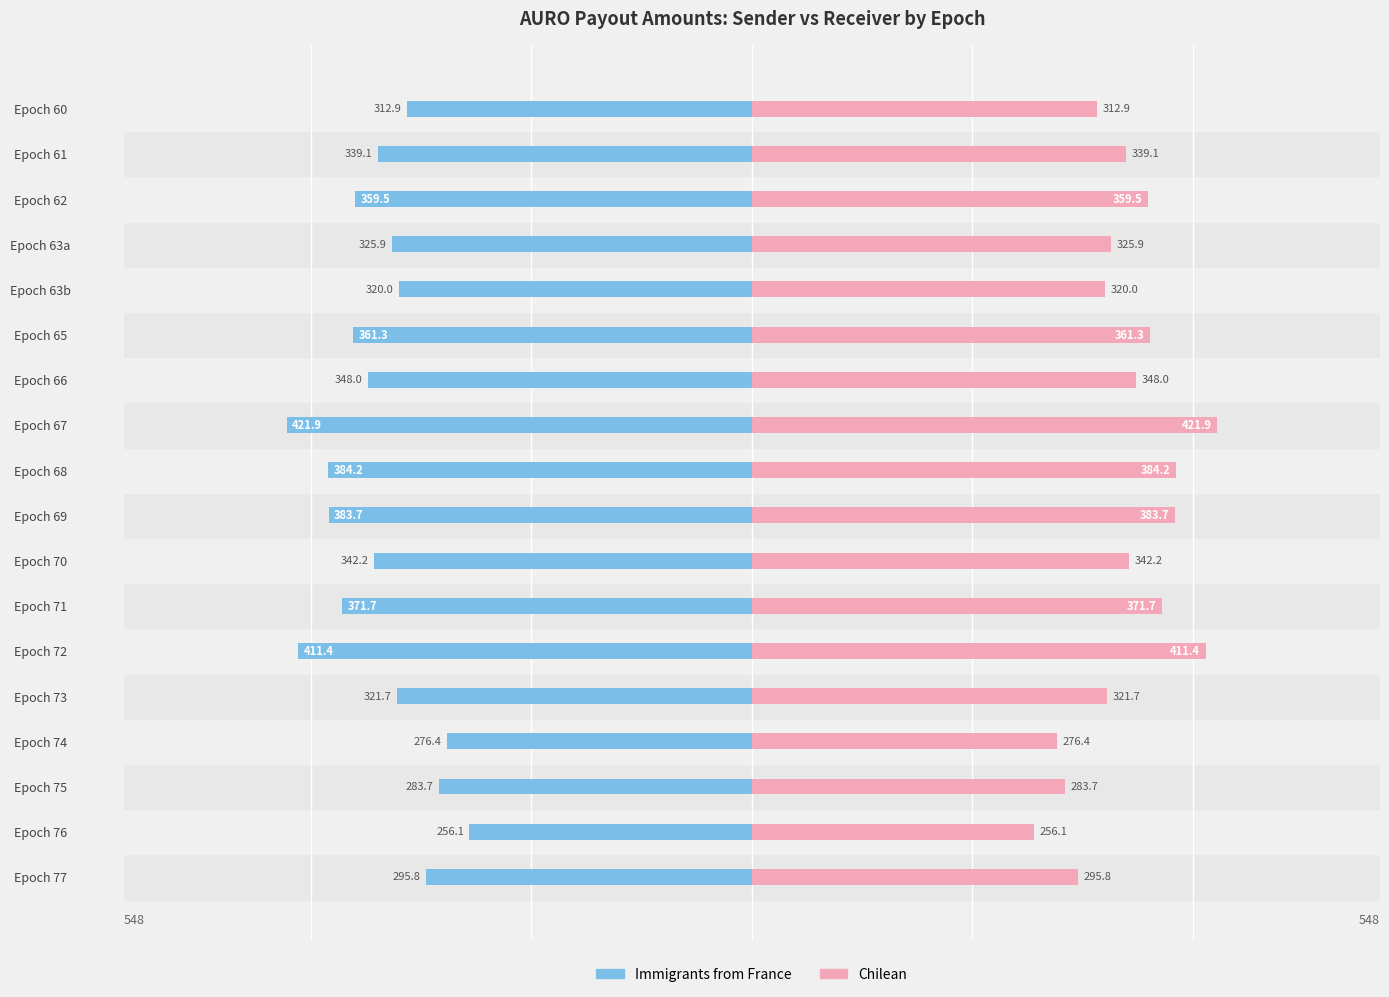

How many data points in Immigrants from France are less than 342?

9